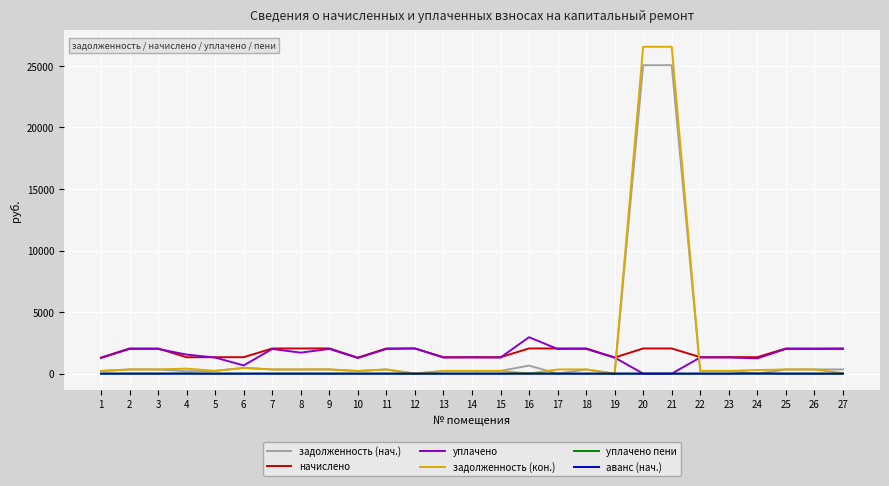

What are all the series names shown in the legend?

задолженность (нач.), начислено, уплачено, задолженность (кон.), уплачено пени, аванс (нач.)